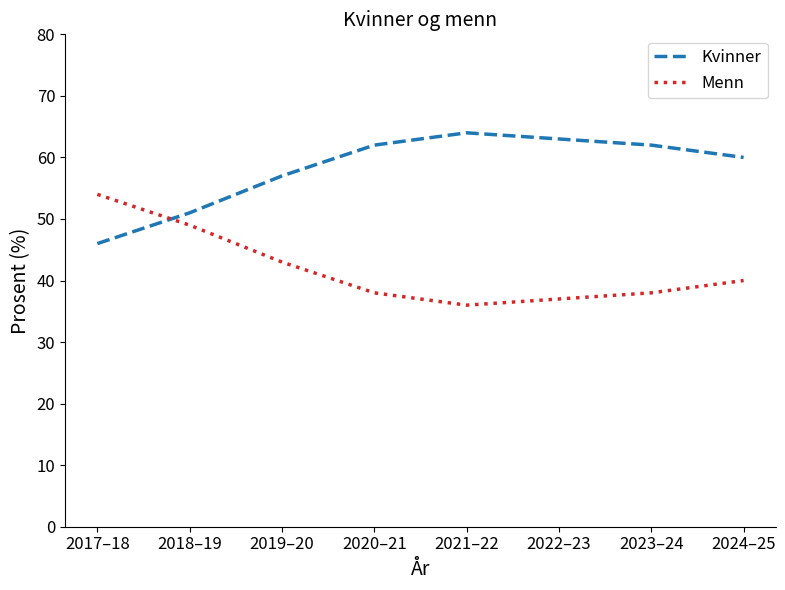

What is the sum of all Menn values?

335